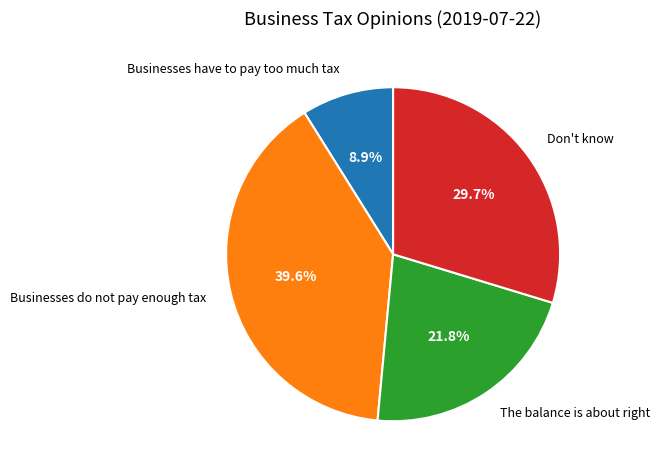

The Businesses do not pay enough tax slice represents 40% of the pie. True or false?

True